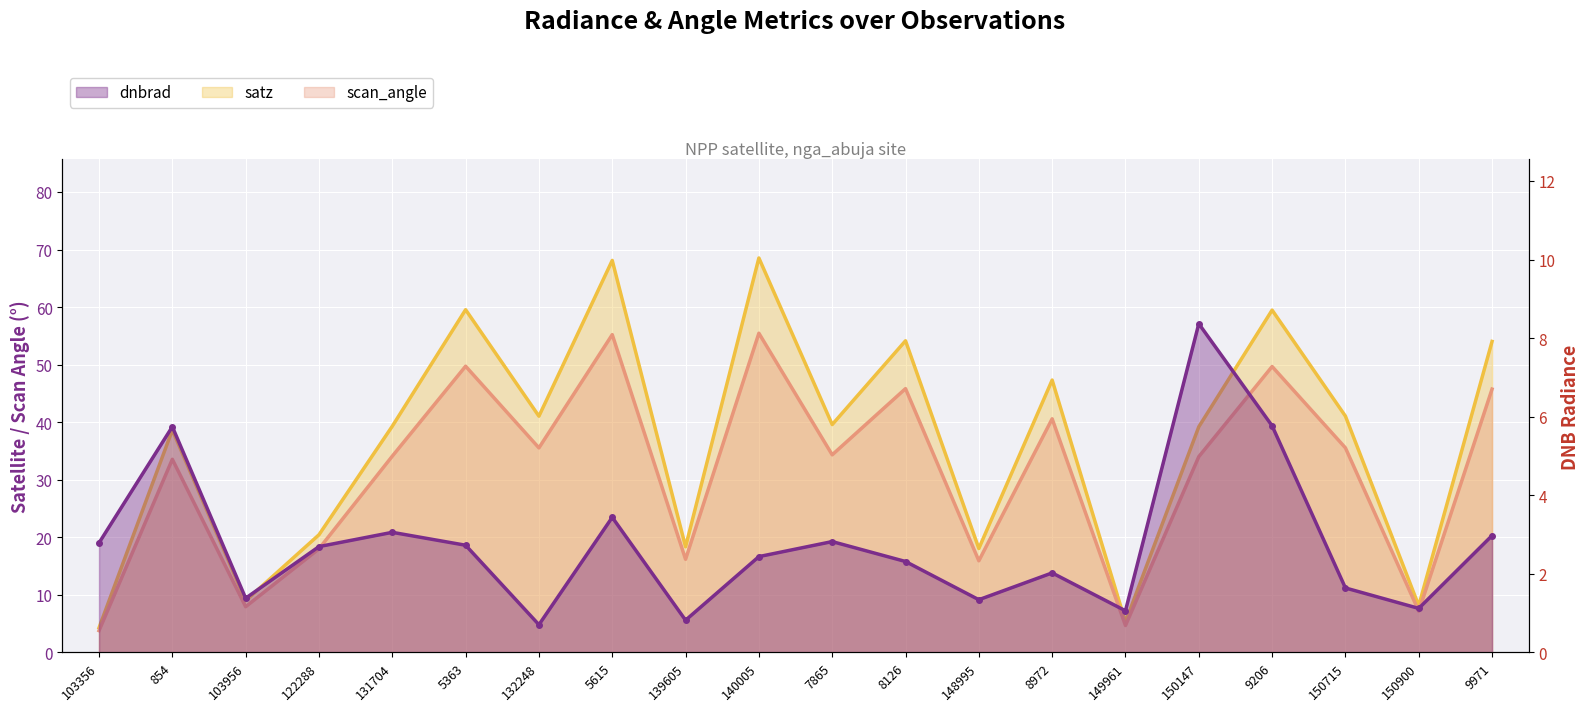

How many data points does each series have?

20